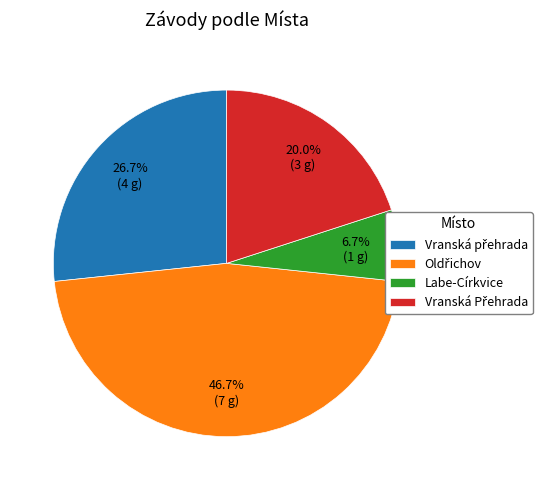

What portion of the pie excludes Labe-Církvice?

93.3%